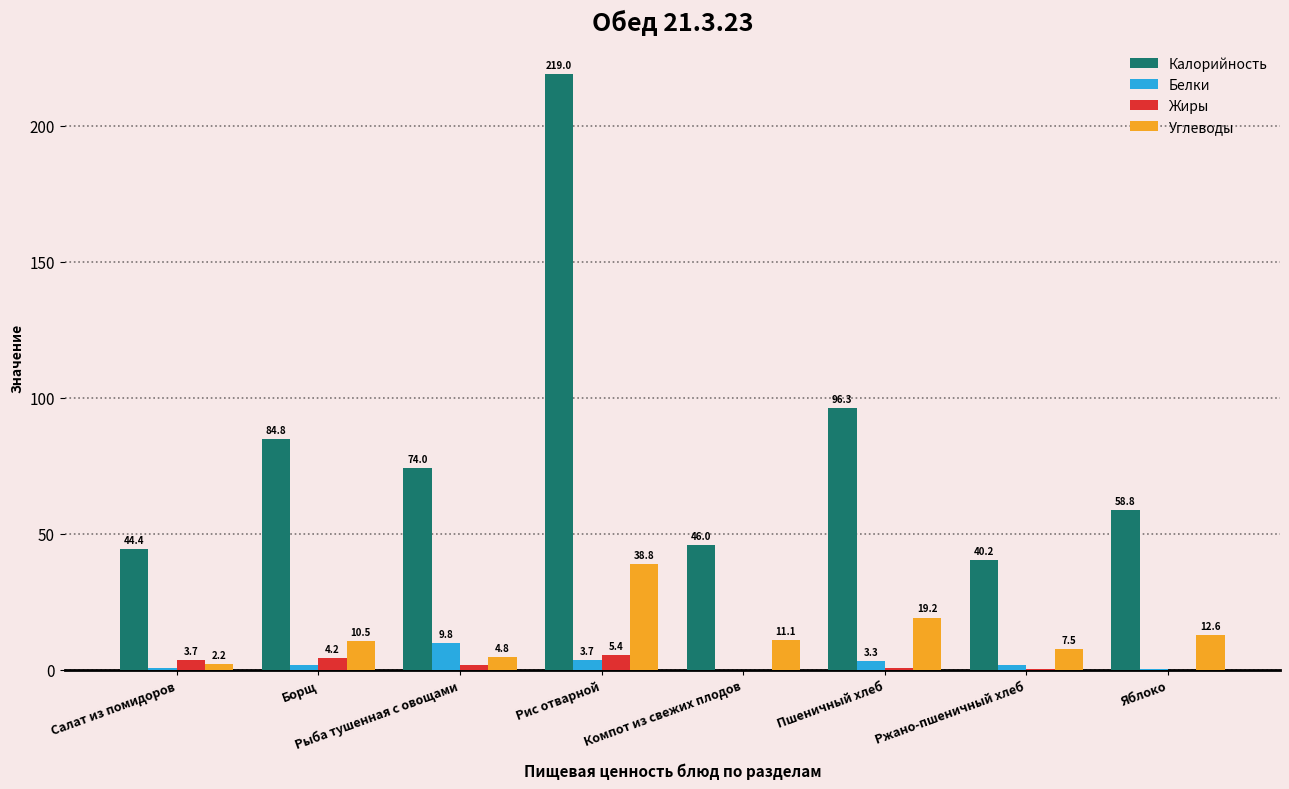

Between Салат из помидоров and Ржано-пшеничный хлеб, which series saw the biggest shift?

Углеводы